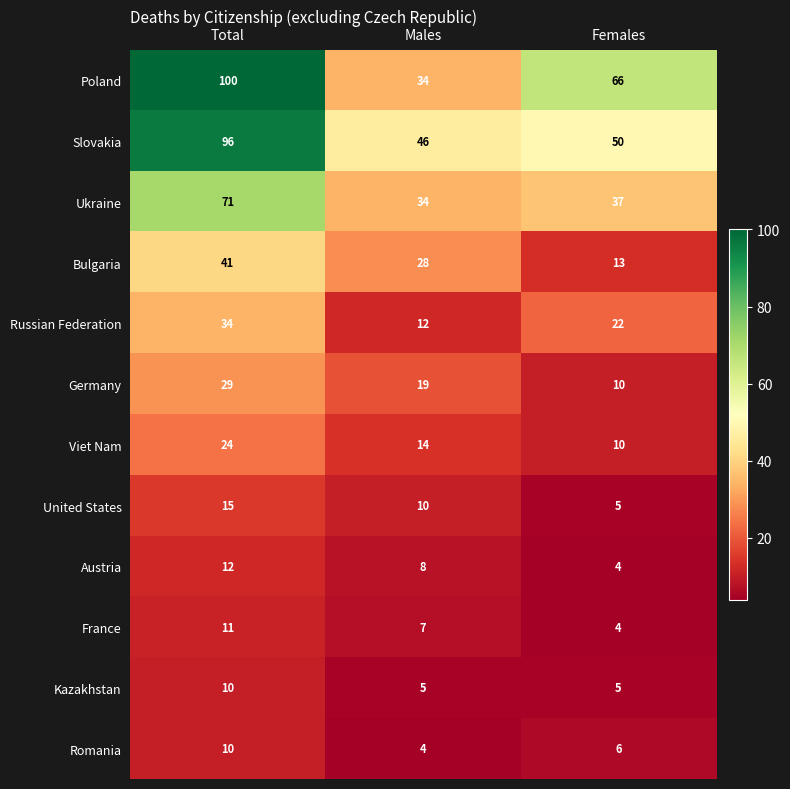

What is the total value across all series at Females?

232